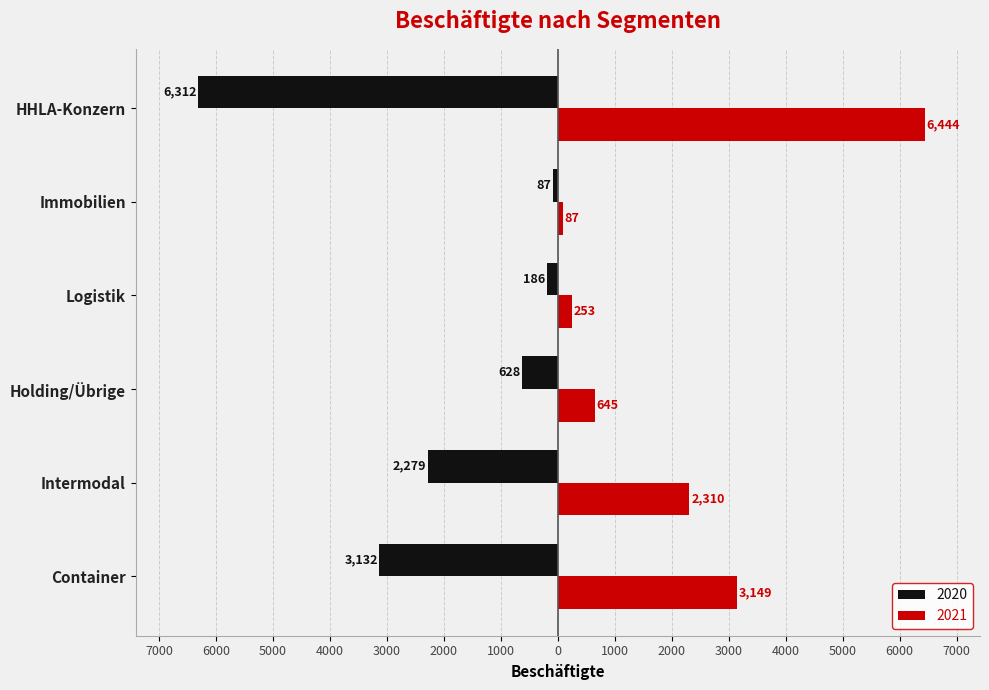

Reading left to right, what are all the values shown in this chart?

2021: 3149	2310	645	253	87	6444
2020: -3132	-2279	-628	-186	-87	-6312